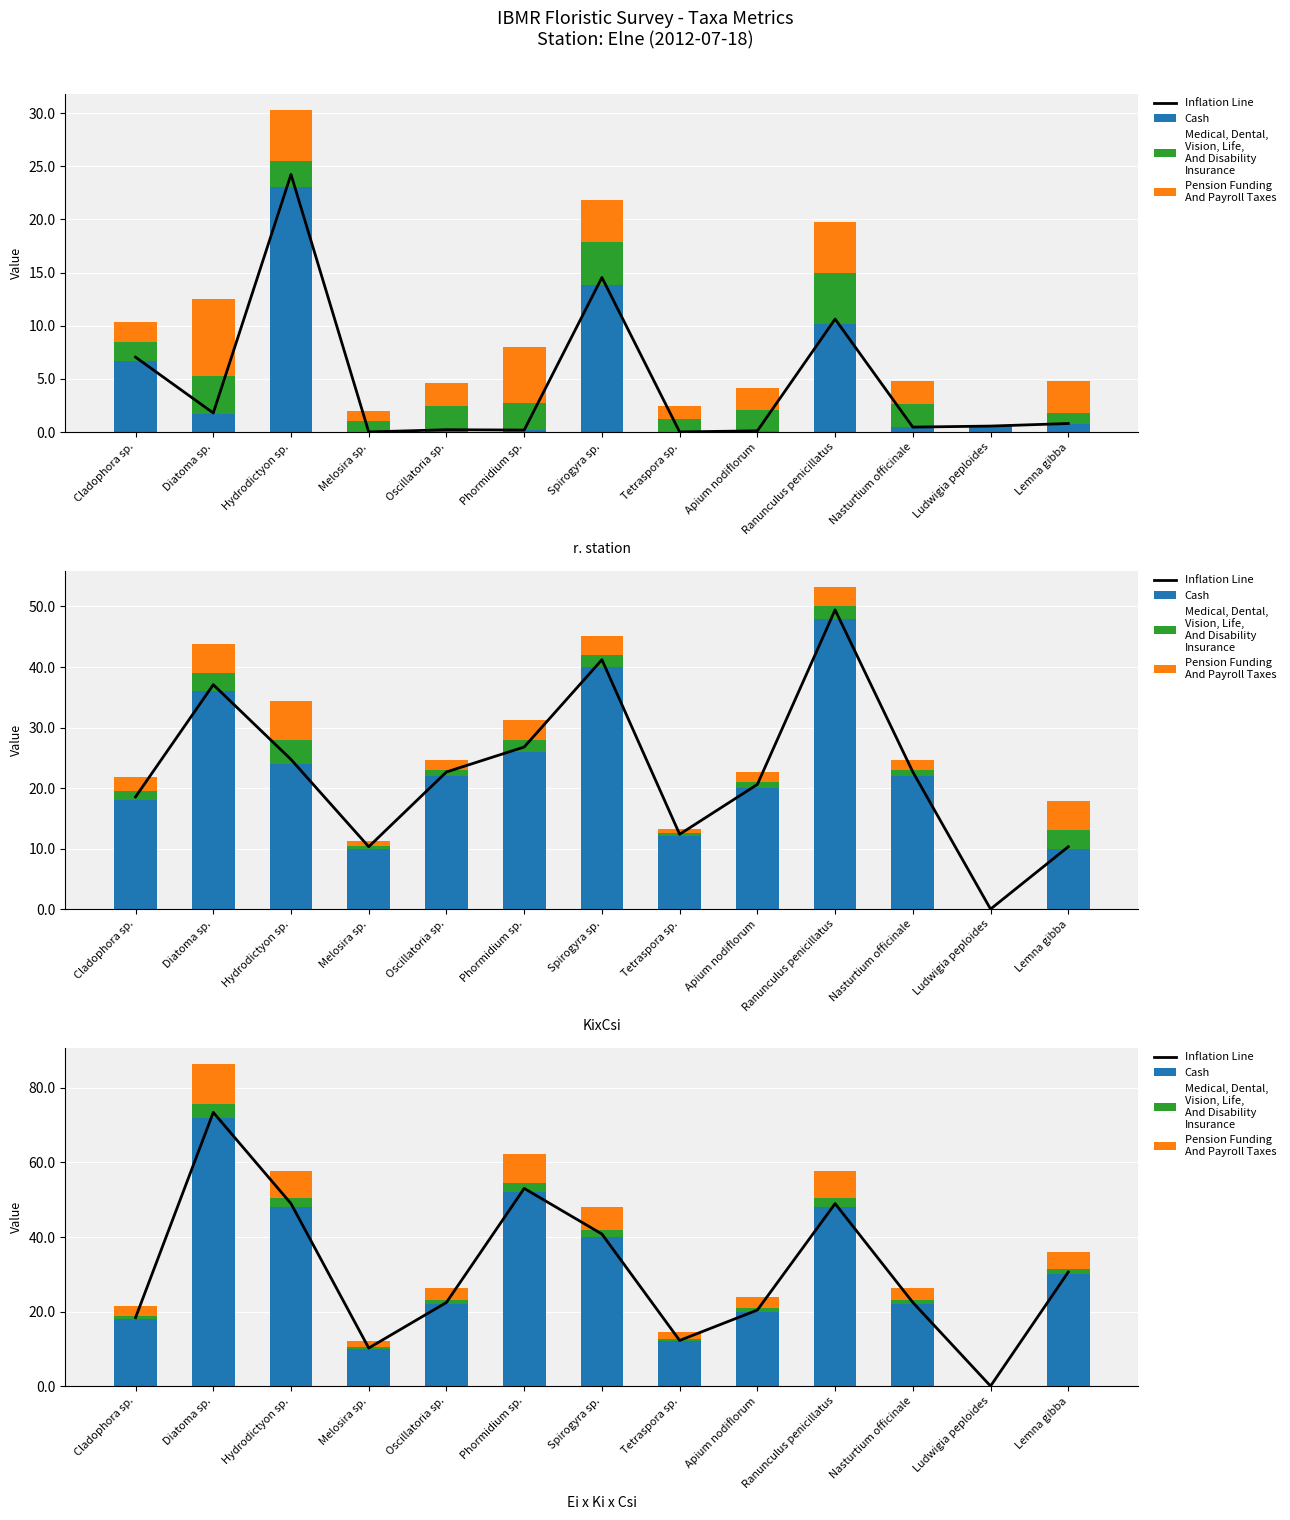

What is the total value across all series at Phormidium sp.?

115.4